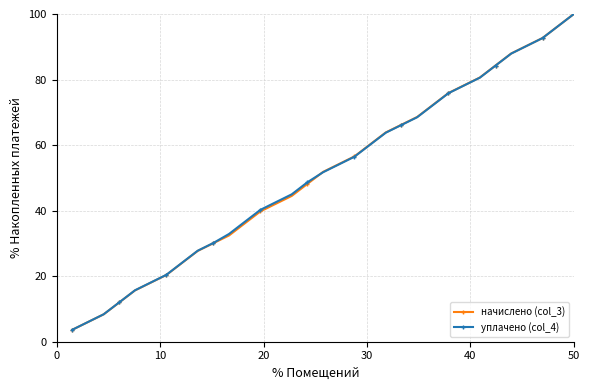

What is the value of the начислено (col_3) point at the 17th from the left?

51.8